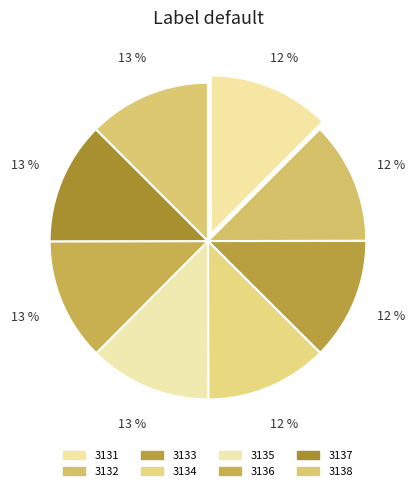

To the nearest percent, what percentage of the pie is 3138?

13%